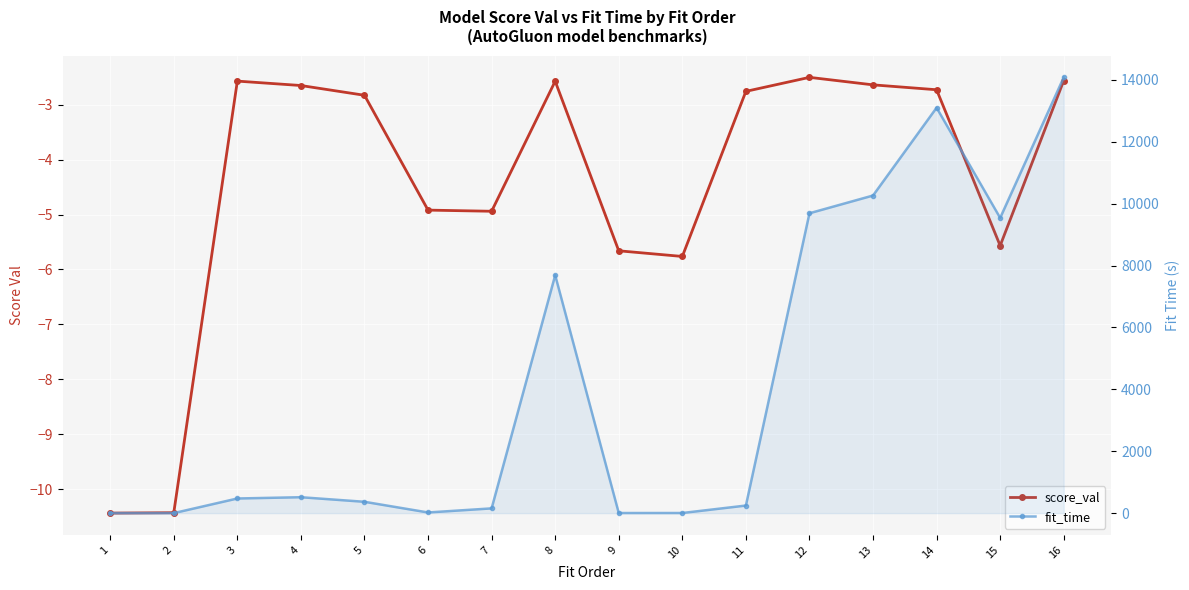

What is the value of the fit_time point at the 5th from the left?

366.1